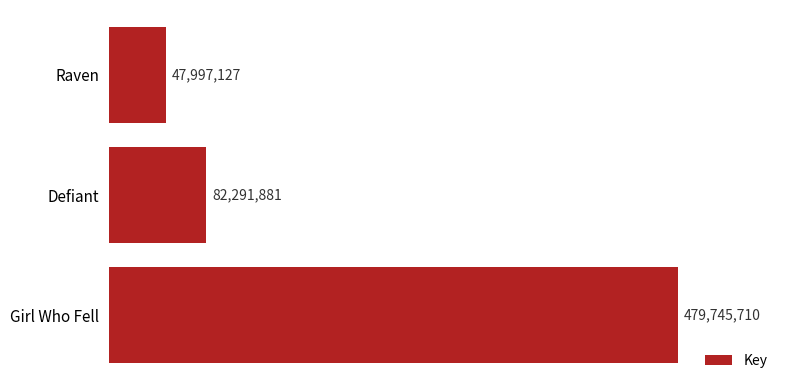

What is the change in value from Defiant to Raven?

-34294754